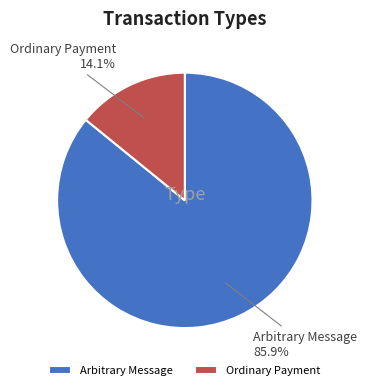

Is there a majority slice in this chart?

Yes